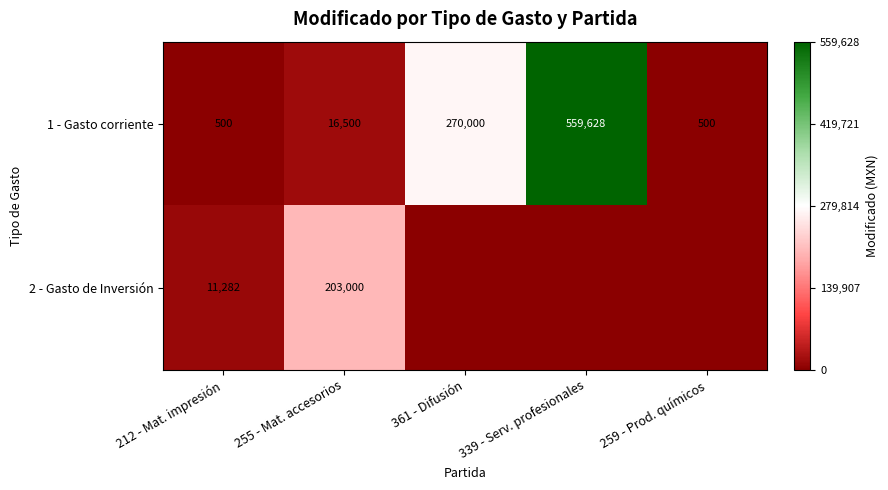

True or false: 1 - Gasto corriente has a value of 261.2 at 259 - Prod. químicos.

False